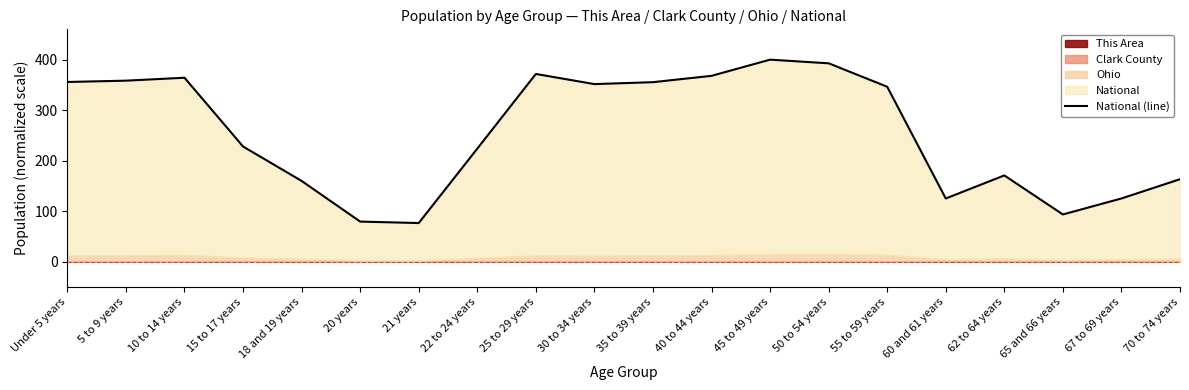

The value at 60 and 61 years is 39.8. True or false?

False